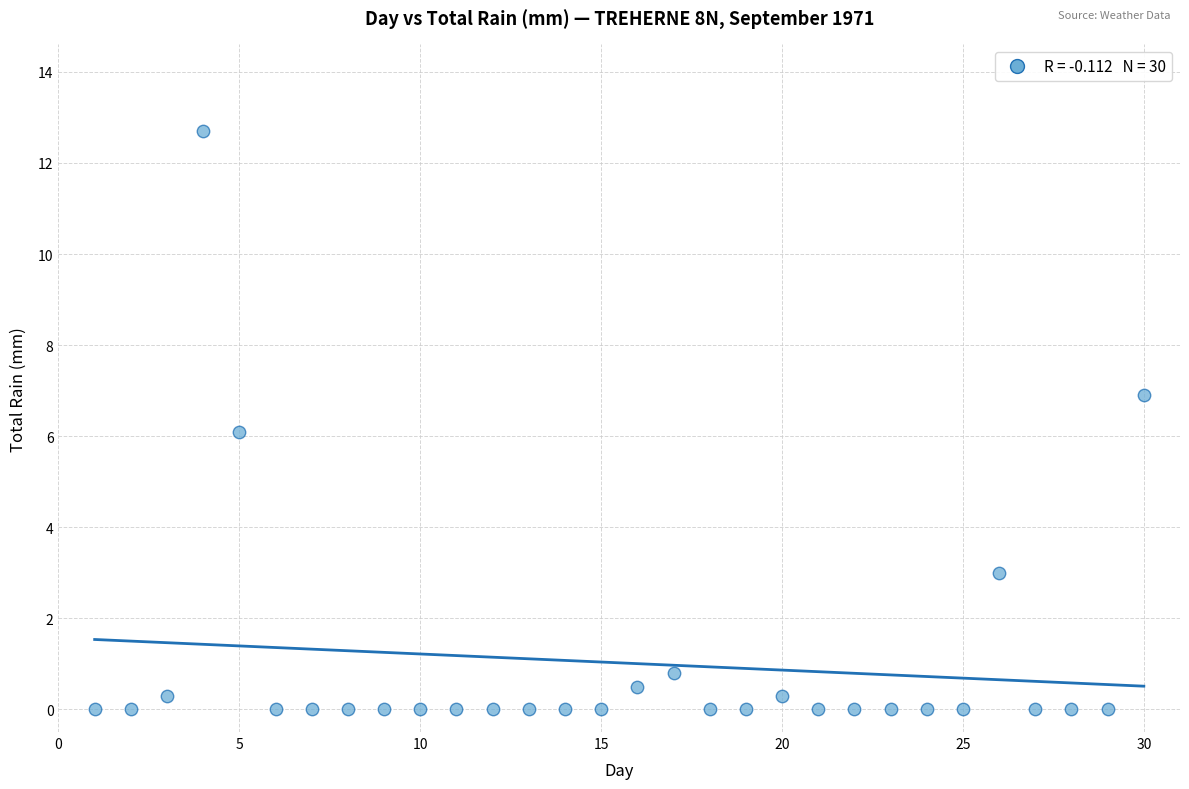

What is the range of X values (max minus min)?

29.0